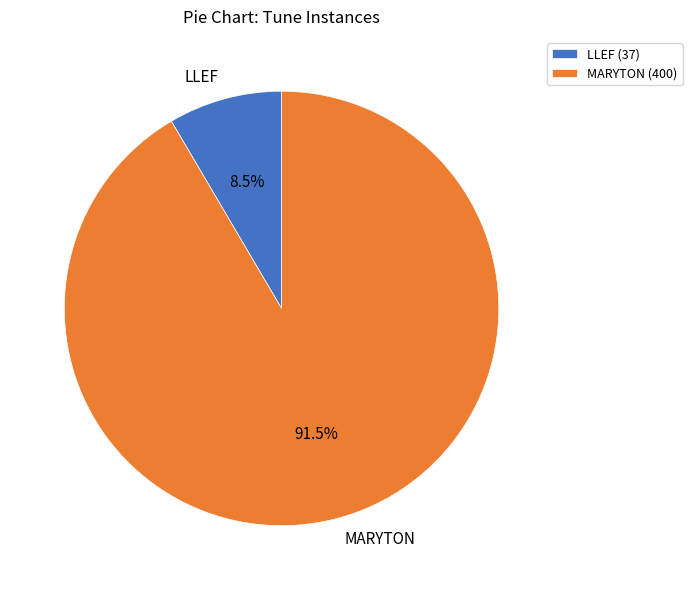

To the nearest percent, what is the average slice percentage?

50%